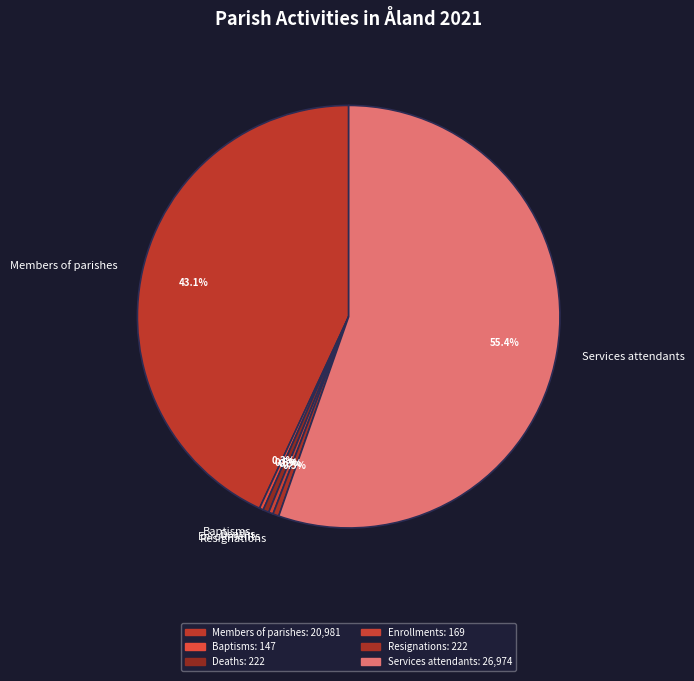

How much of the chart is everything except Resignations?

99.5%